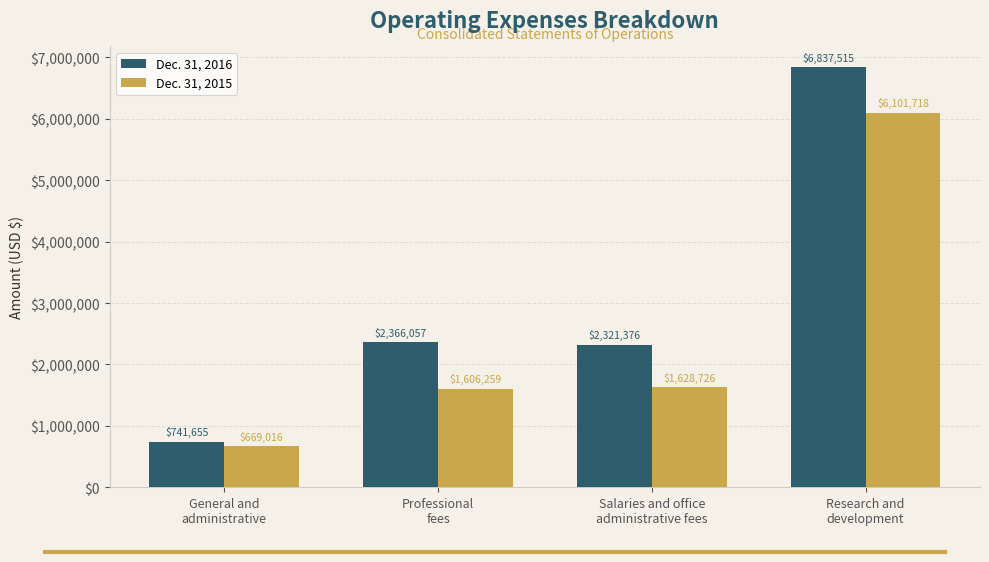

Does the chart contain stacked bars?

No